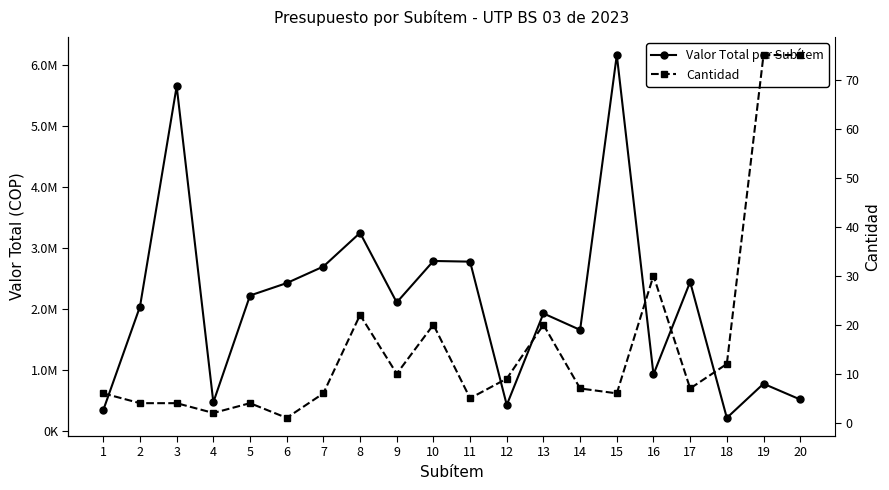

What is the difference between the maximum and minimum values in the Valor Total por Subítem series?

5950398